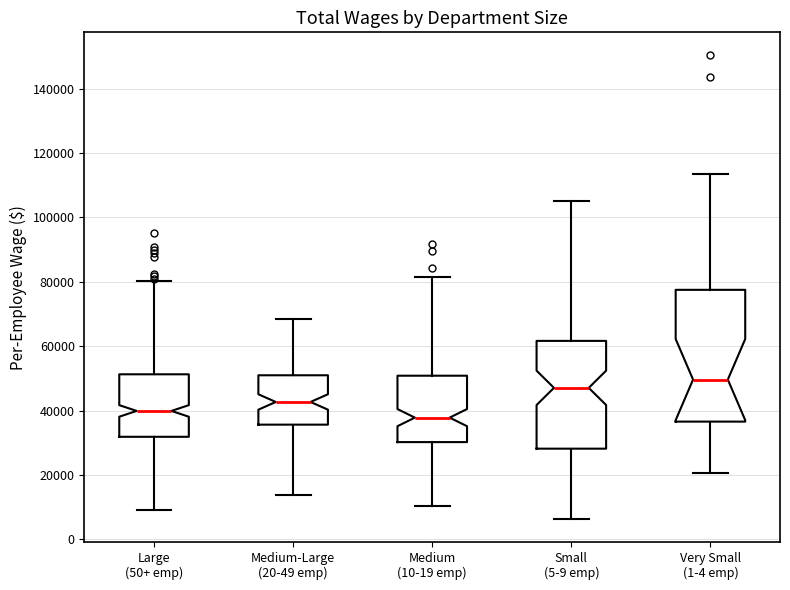

Reading left to right, read every box against the y-axis: the position of its median line, the range the box covers, and the ends of its whiskers. The values are not printed on the chart, so give them approximately, as read against the axis.

Large (50+ emp): median 40000, box 32000 to 52000, whiskers 10000 to 80000
Medium-Large (20-49 emp): median 42000, box 36000 to 50000, whiskers 14000 to 68000
Medium (10-19 emp): median 38000, box 30000 to 50000, whiskers 10000 to 82000
Small (5-9 emp): median 48000, box 28000 to 62000, whiskers 6000 to 106000
Very Small (1-4 emp): median 50000, box 36000 to 78000, whiskers 20000 to 114000